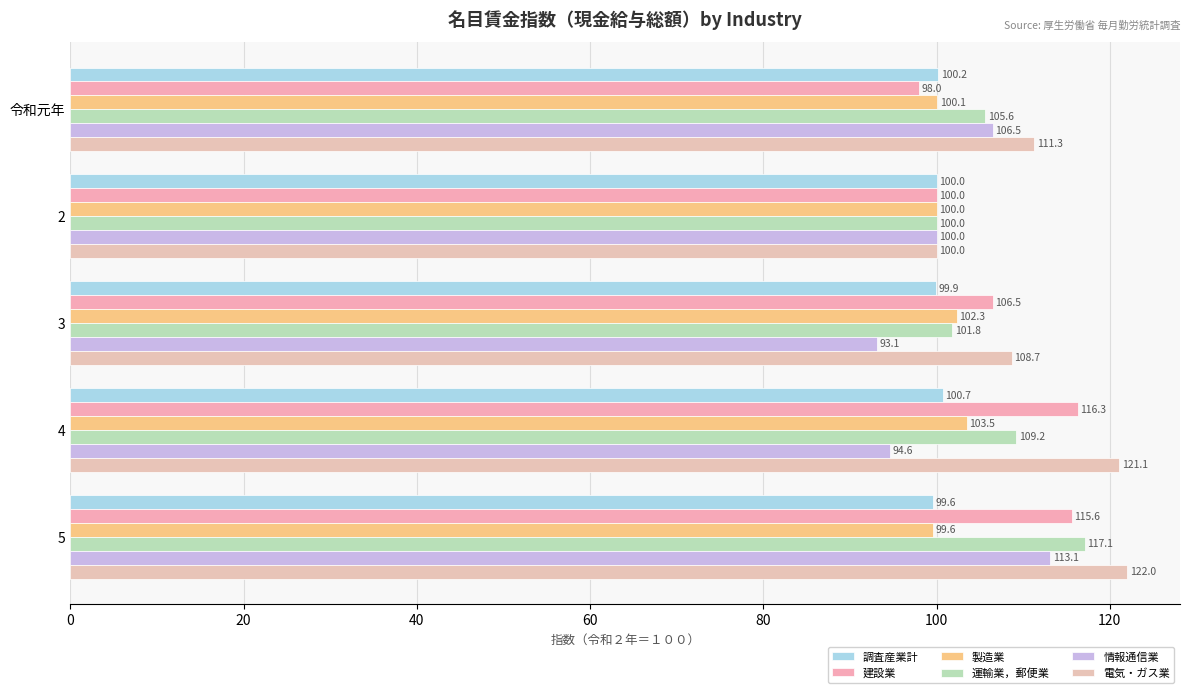

What is the average value of the 運輸業，郵便業 series?

106.7